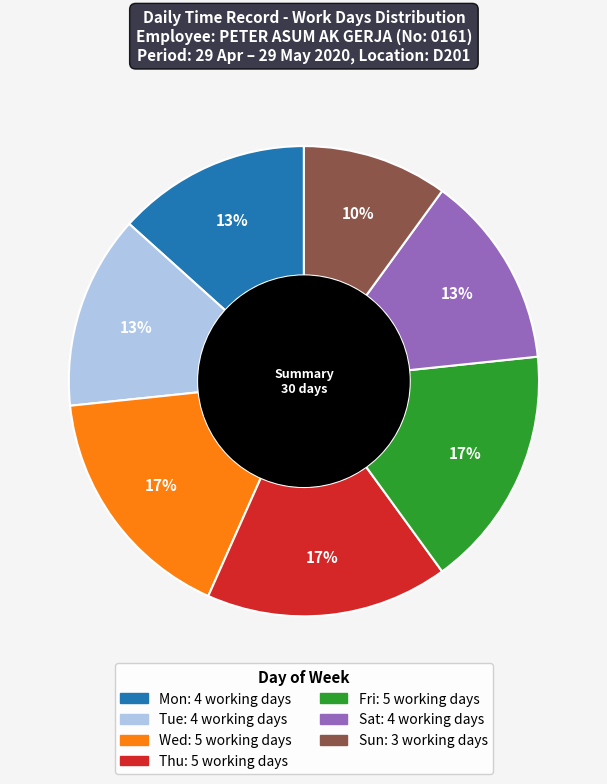

To the nearest percent, what is the difference between the largest and smallest slice percentages?

7%